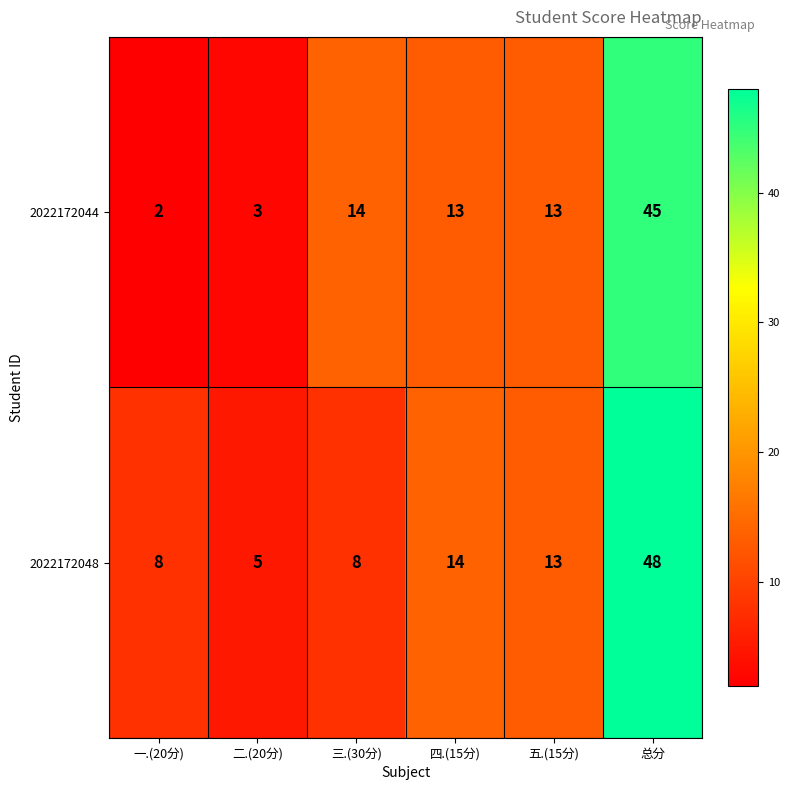

What is the sum of all 2022172044 values?

90